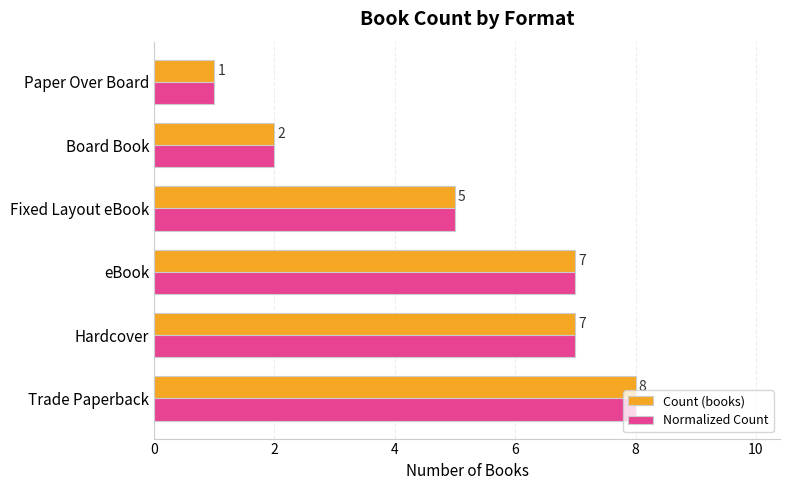

The Normalized Count series shows 1 at Paper Over Board. True or false?

True